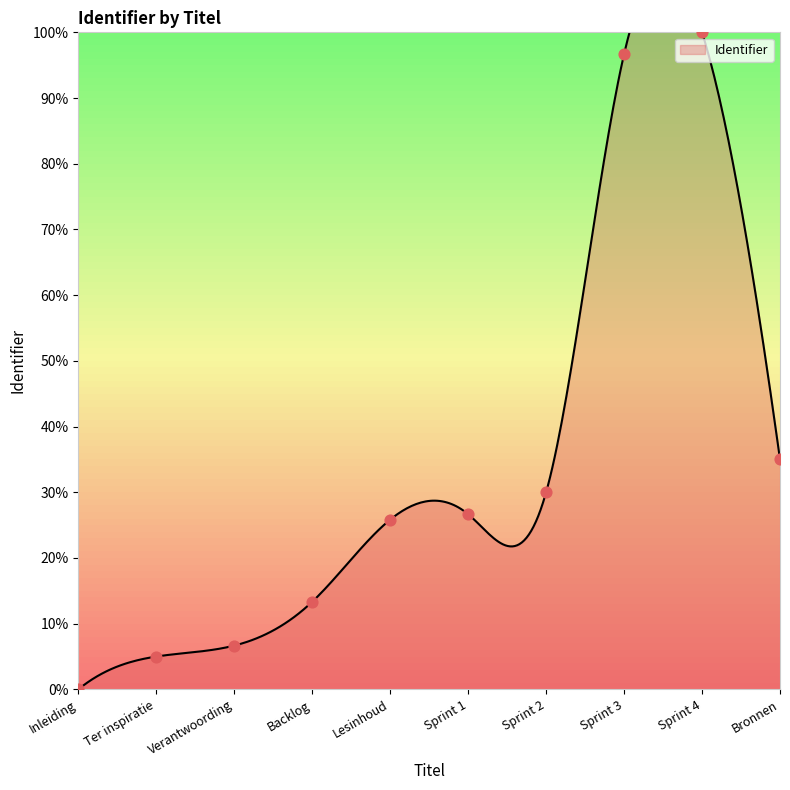

What is the change in value from Sprint 3 to Sprint 4?

+3.3